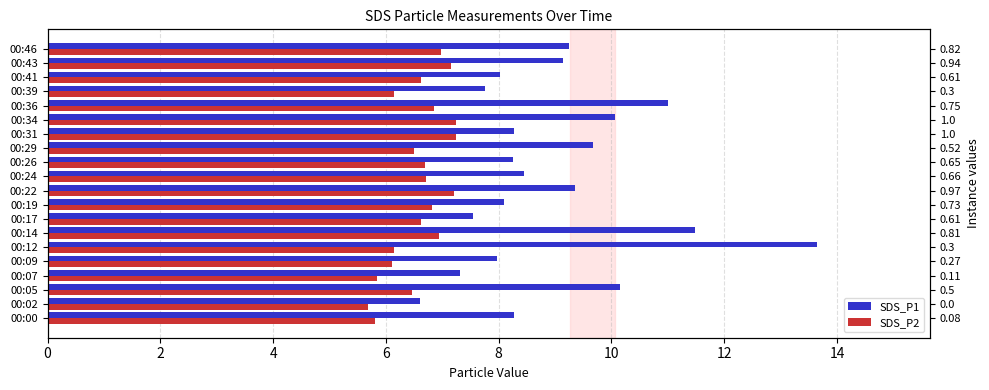

Rank the series by their maximum value, from highest to lowest.

SDS_P1, SDS_P2